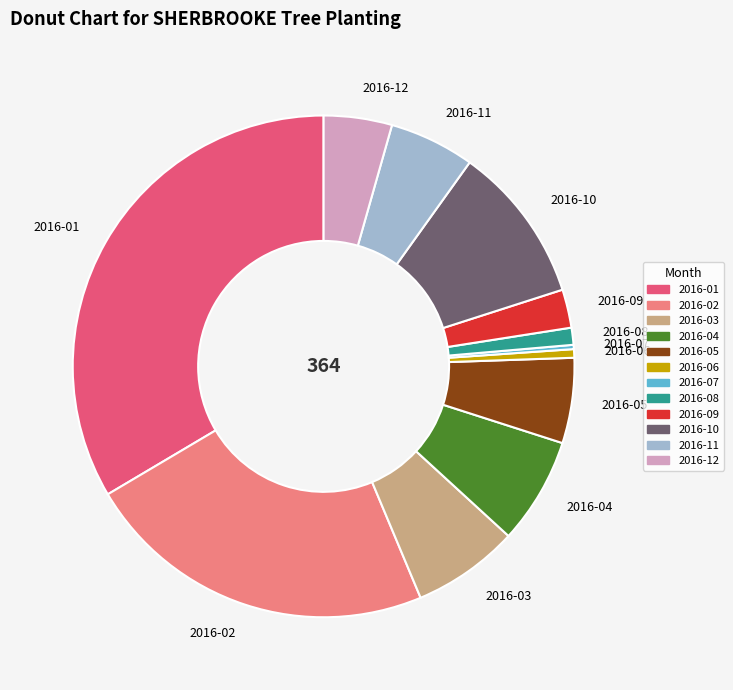

True or false: 2016-03 accounts for 7% of the total.

True